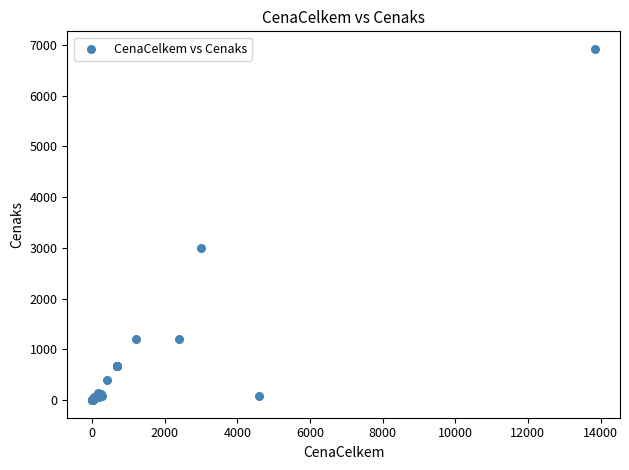

What Y value in the scatter plot is closest to 3461?

2998.2